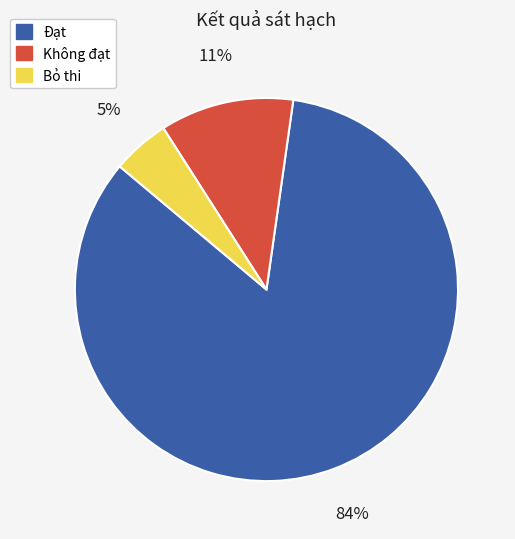

Which slice is the smallest?

Bỏ thi